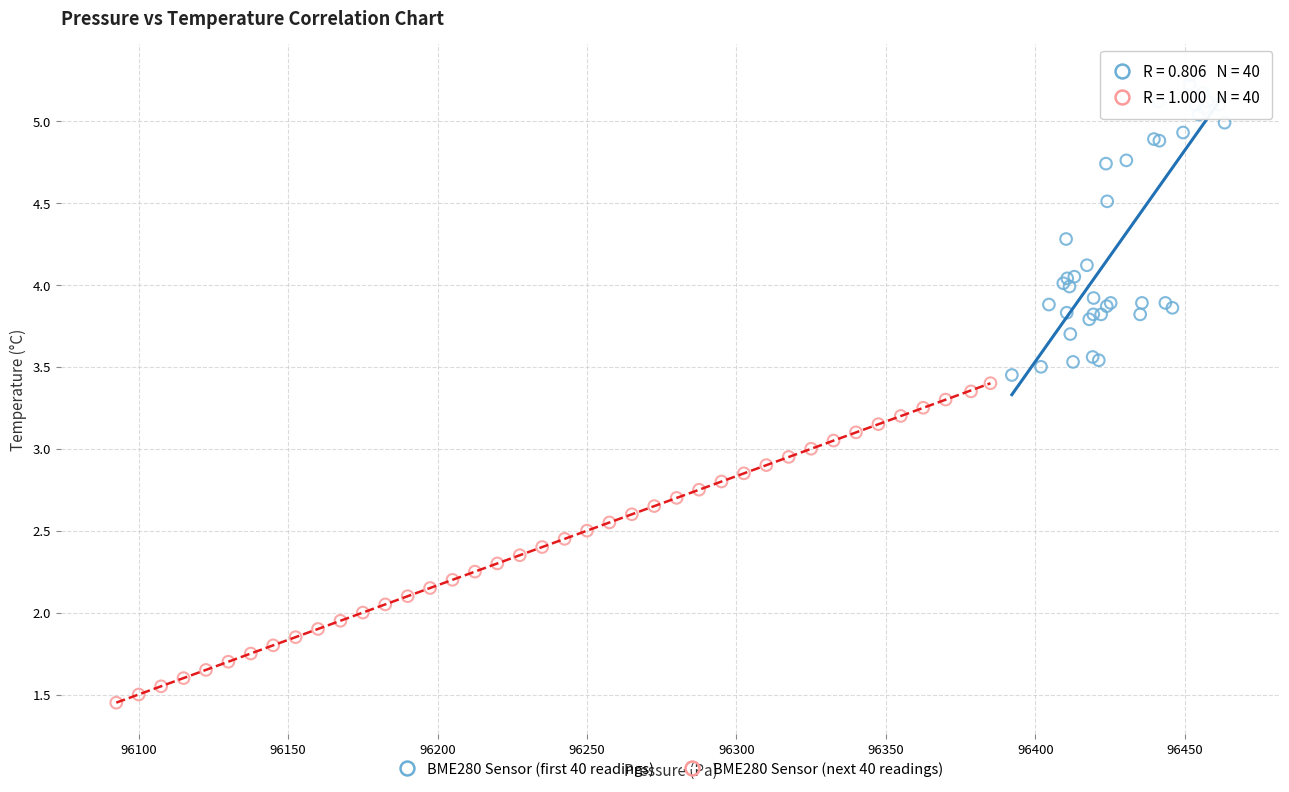

Which series contains the highest Y value?

BME280 Sensor (first 40 readings)